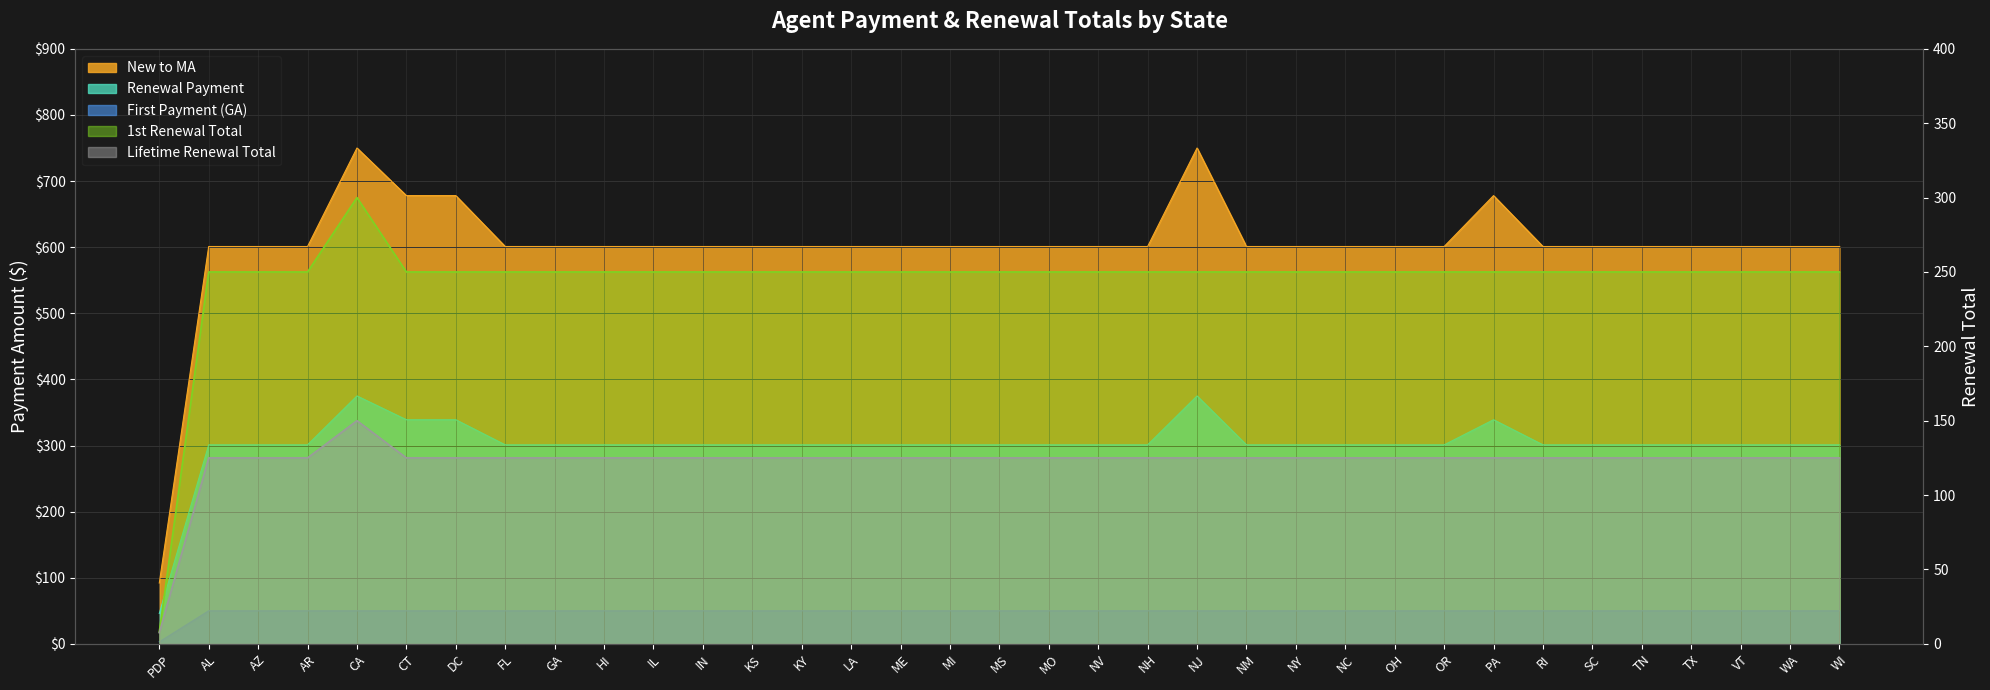

What is the value of the New to MA point at the 21st from the left?

601.0